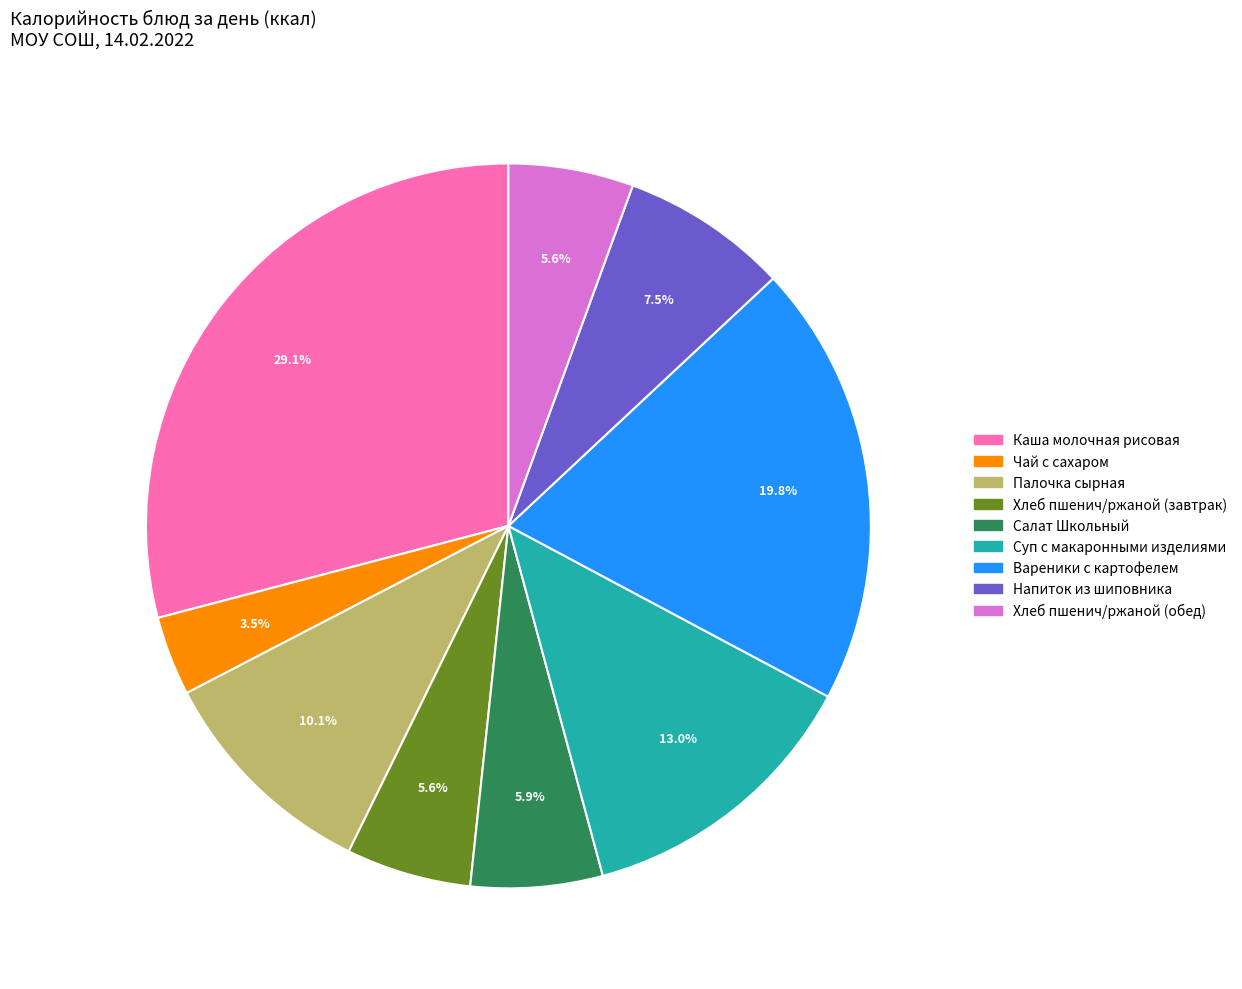

Which has a higher value, Вареники с картофелем or Хлеб пшенич/ржаной (обед)?

Вареники с картофелем